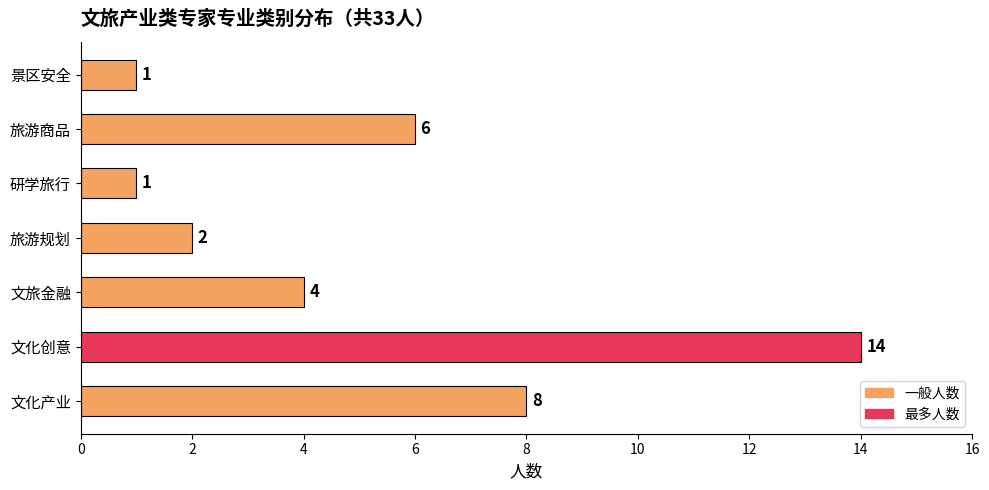

Is it true that the value at 文旅金融 is 4?

True